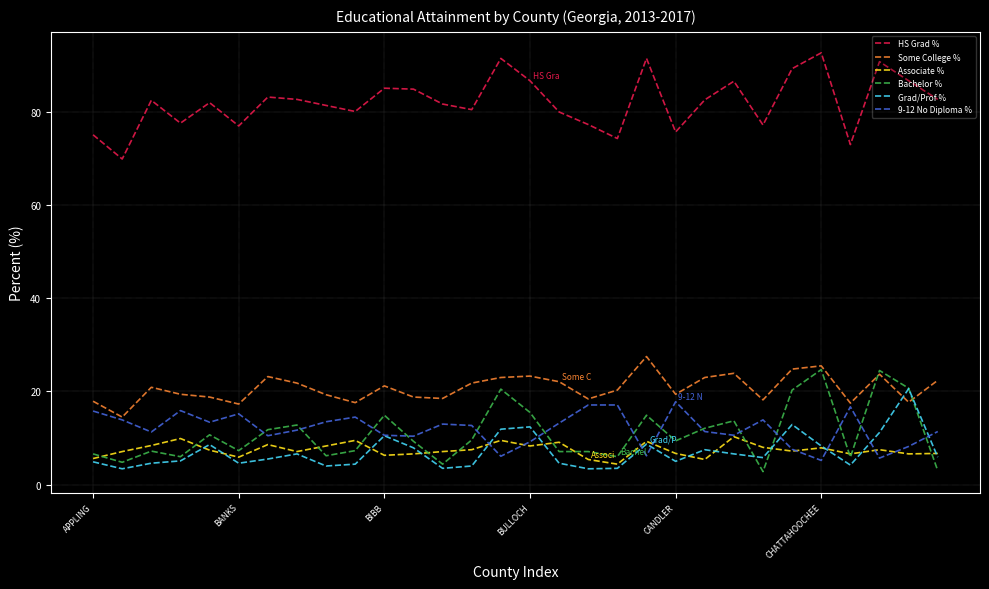

Which series has the largest total across all categories?

HS Grad %